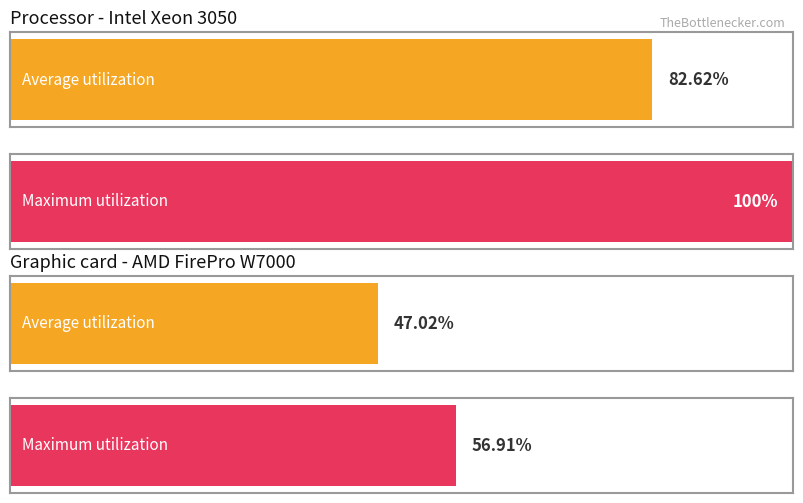

Is it true that Average utilization equals 0.6 at high?

True